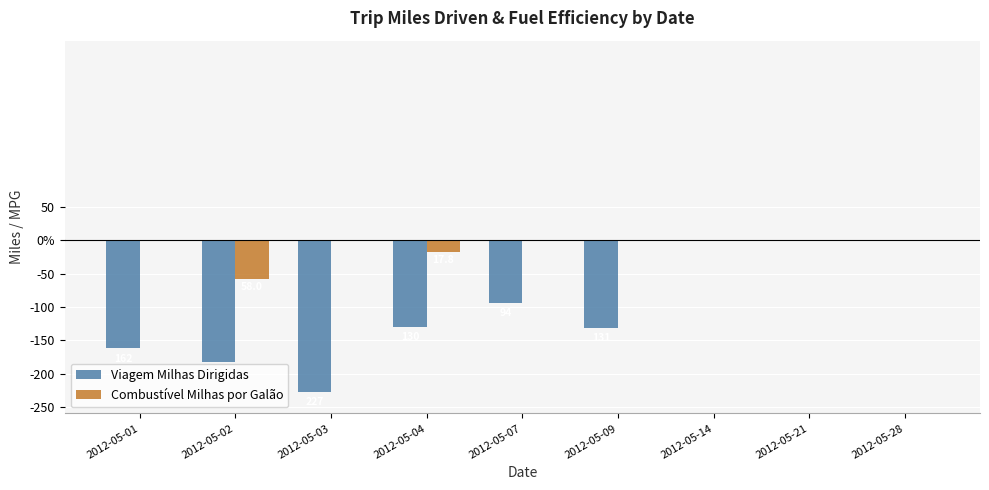

What are all the series names shown in the legend?

Viagem Milhas Dirigidas, Combustível Milhas por Galão